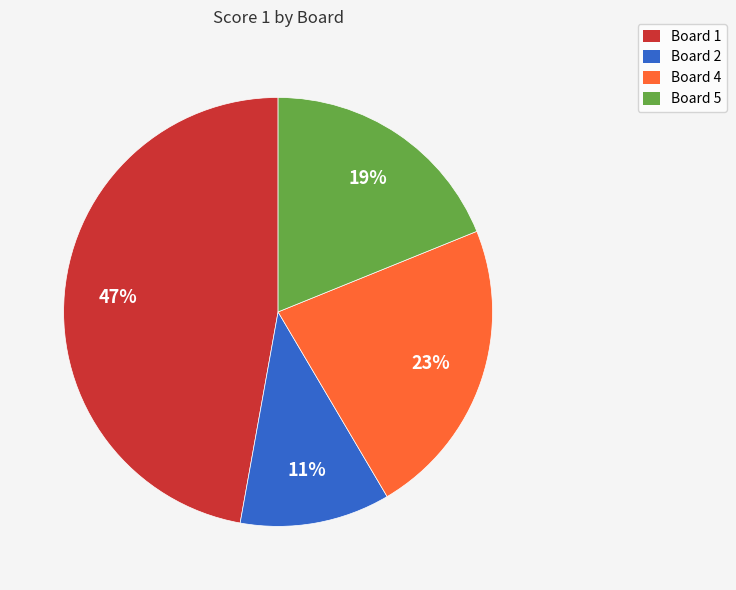

Does any single category account for the majority?

No